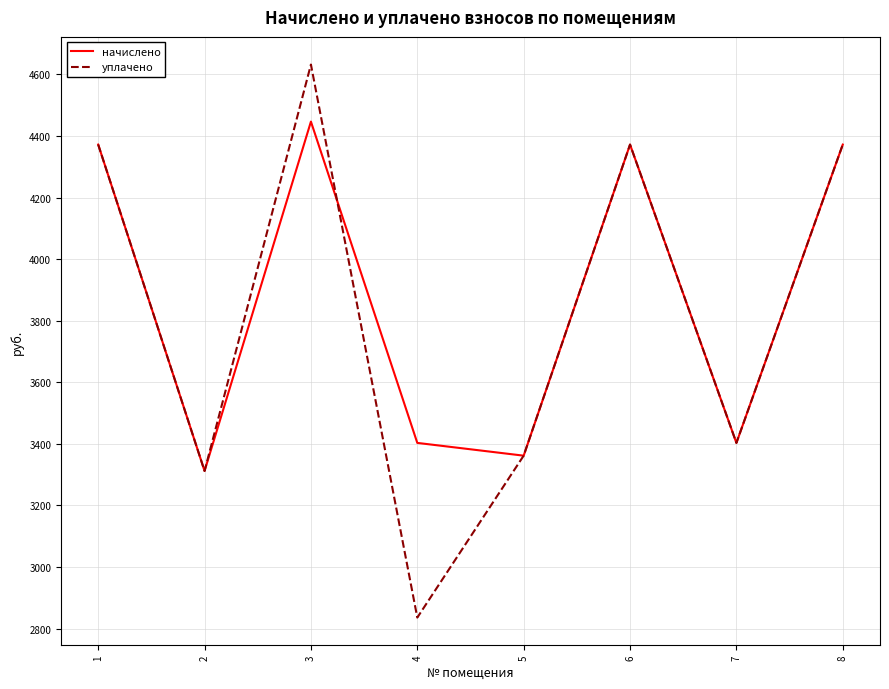

Is it true that начислено equals 3403.1 at 7?

True